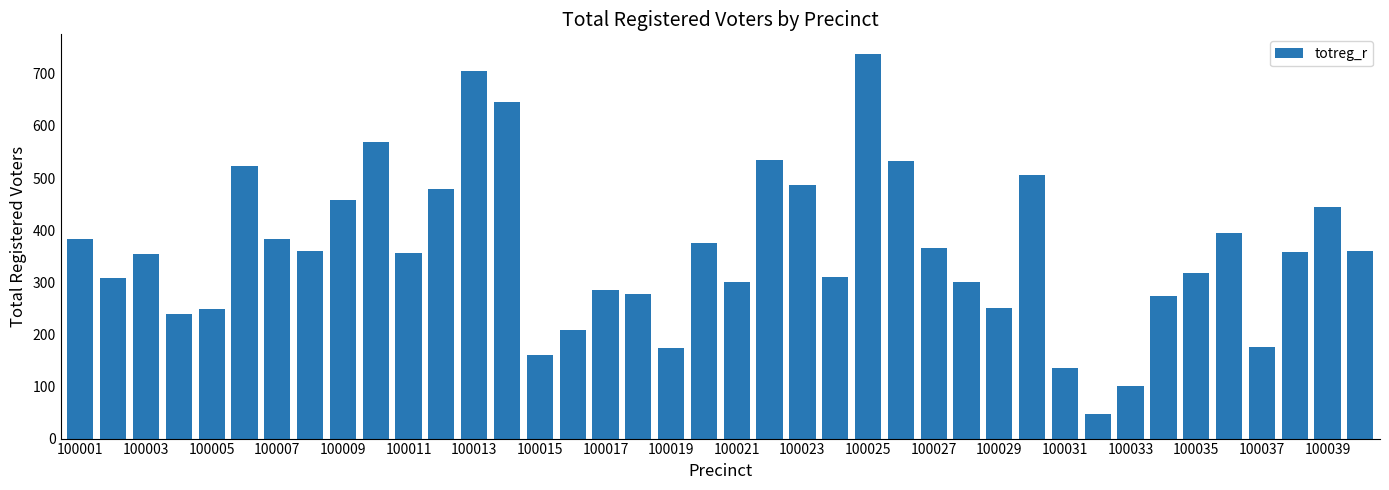

What is the minimum value shown in the chart?

48